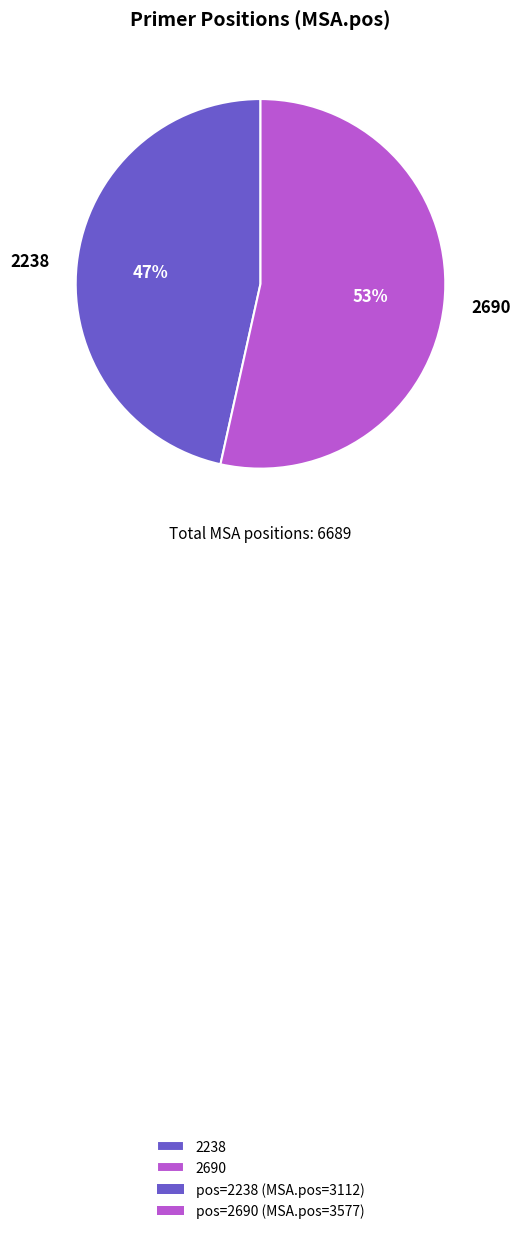

Rank the categories by value from highest to lowest.

2690, 2238